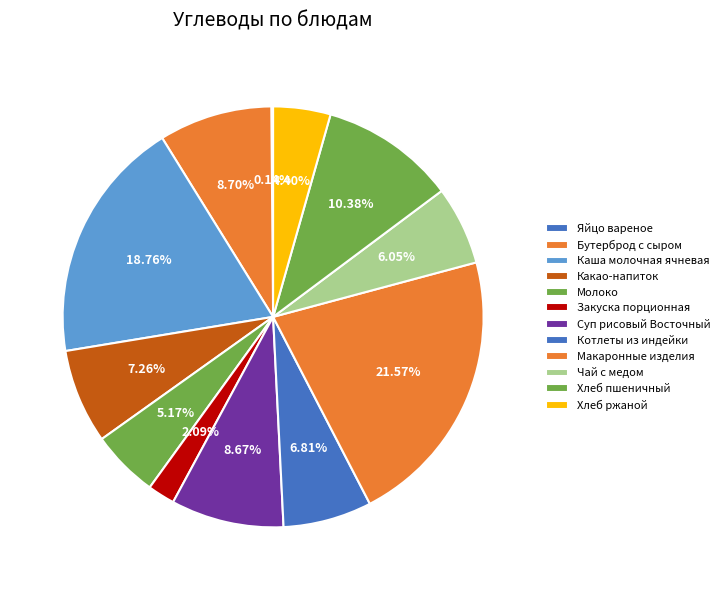

To the nearest percent, what portion does Суп рисовый Восточный represent?

9%